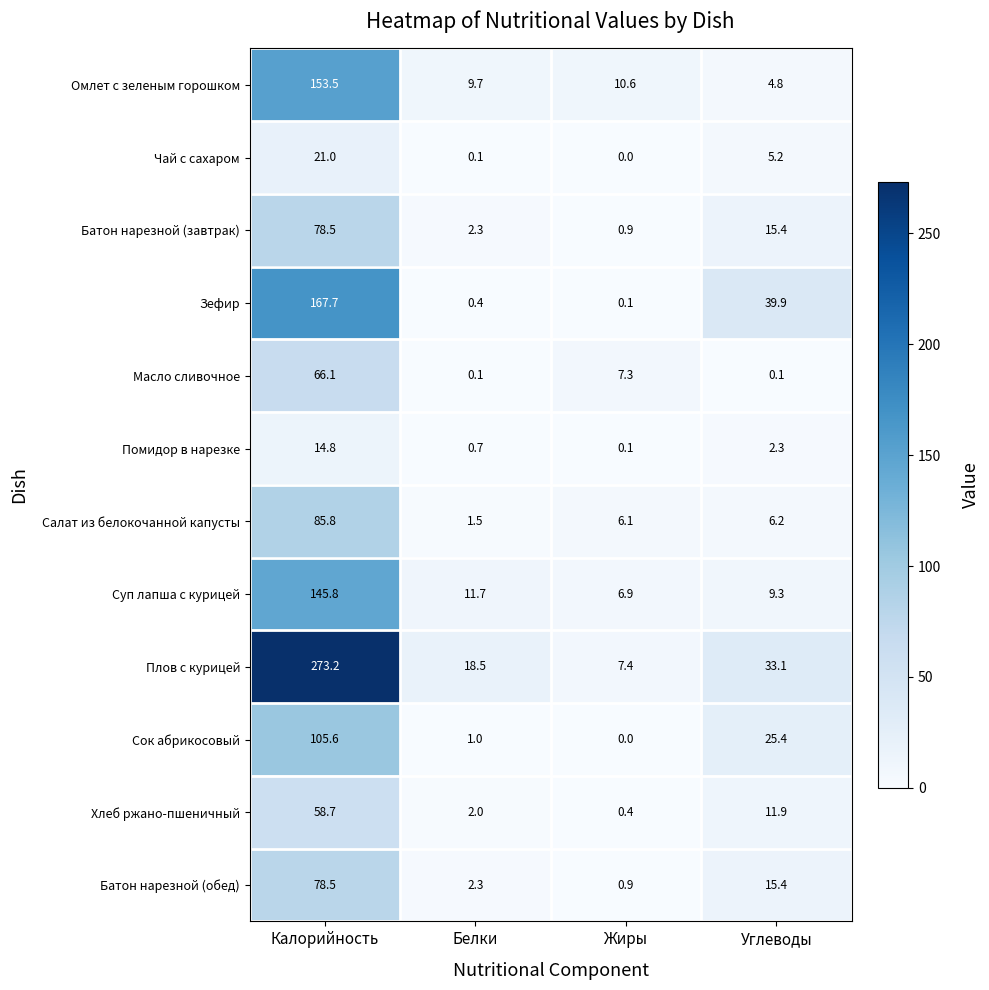

What is the difference between the highest and lowest values at Белки?

18.4